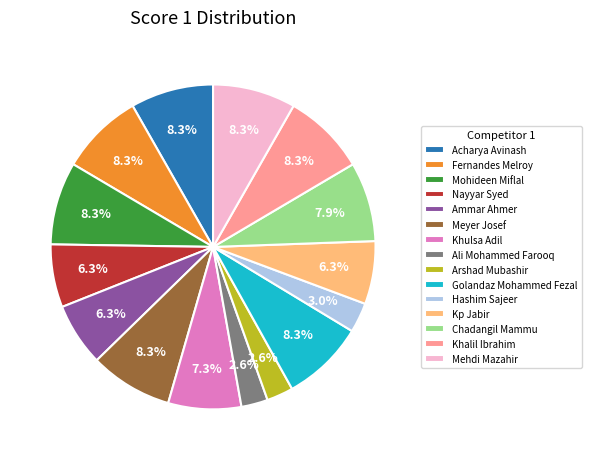

What portion of the pie excludes Fernandes Melroy?

91.7%